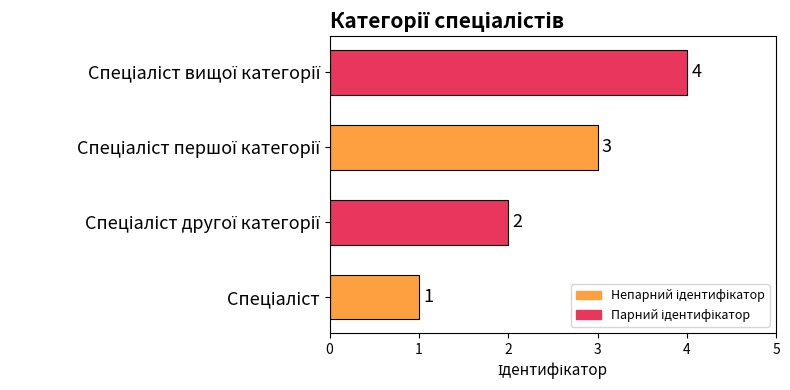

What is the difference between the maximum and minimum values?

3